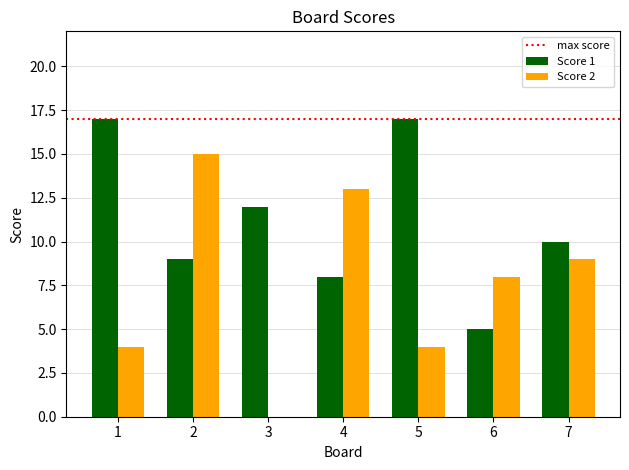

The value of Score 1 at 5 is 22. True or false?

False